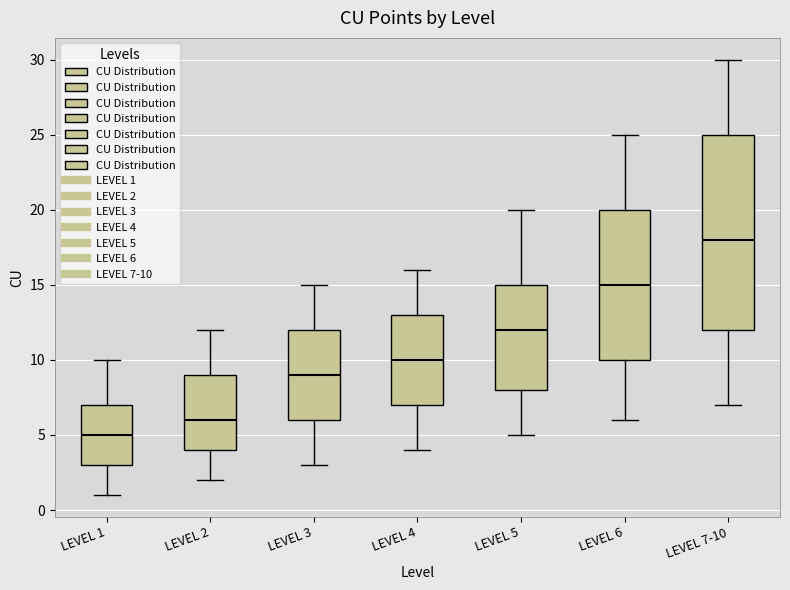

Reading left to right, read every box against the y-axis: the position of its median line, the range the box covers, and the ends of its whiskers. The values are not printed on the chart, so give them approximately, as read against the axis.

LEVEL 1: median 5, box 3 to 7, whiskers 1 to 10
LEVEL 2: median 6, box 4 to 9, whiskers 2 to 12
LEVEL 3: median 9, box 6 to 12, whiskers 3 to 15
LEVEL 4: median 10, box 7 to 13, whiskers 4 to 16
LEVEL 5: median 12, box 8 to 15, whiskers 5 to 20
LEVEL 6: median 15, box 10 to 20, whiskers 6 to 25
LEVEL 7-10: median 18, box 12 to 25, whiskers 7 to 30